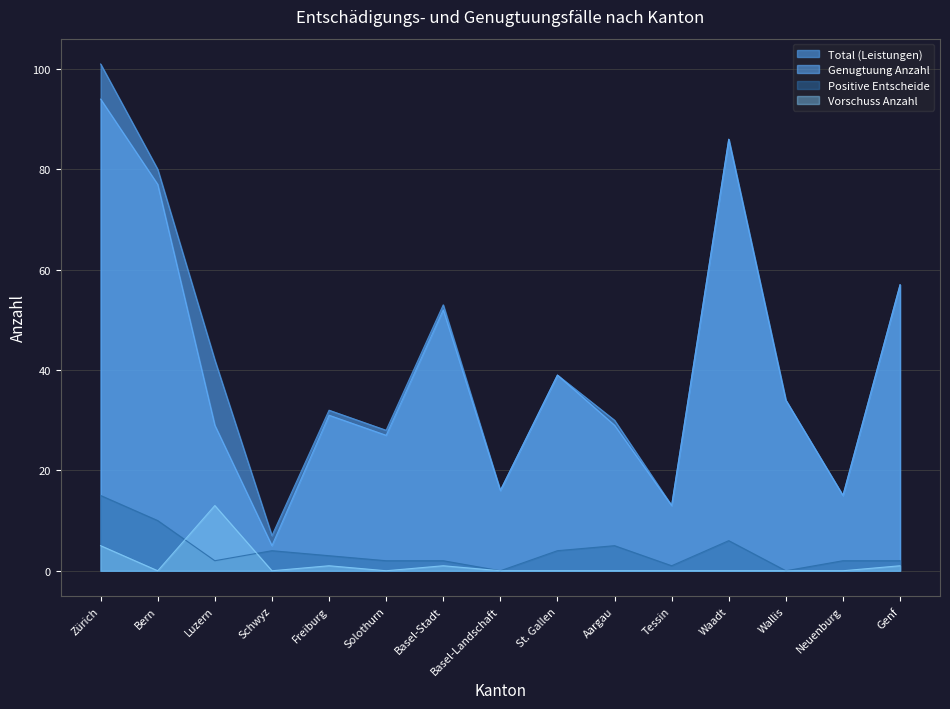

Reading right to left, transcribe all the data shown in this chart.

Total (Leistungen): 57	15	34	86	13	30	39	16	53	28	32	7	42	80	101
Genugtuung Anzahl: 57	15	34	86	13	29	39	16	52	27	31	5	29	77	94
Positive Entscheide: 2	2	0	6	1	5	4	0	2	2	3	4	2	10	15
Vorschuss Anzahl: 1	0	0	0	0	0	0	0	1	0	1	0	13	0	5